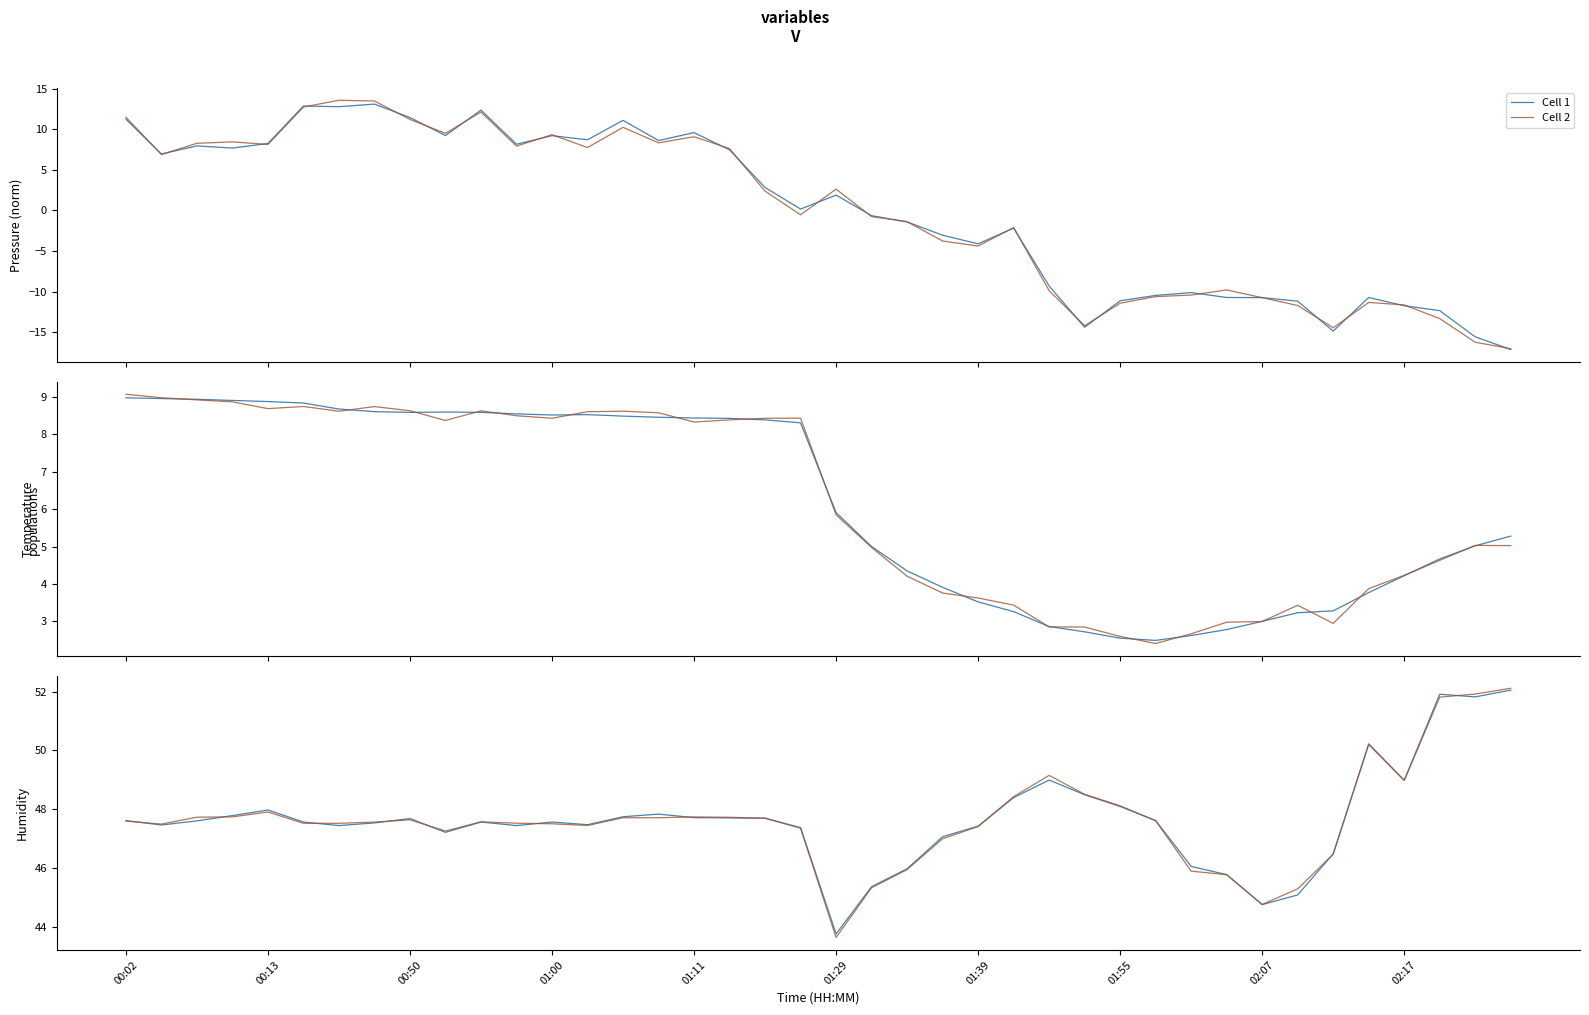

Rank the series at 18 from lowest to highest value.

Cell 1, Cell 2